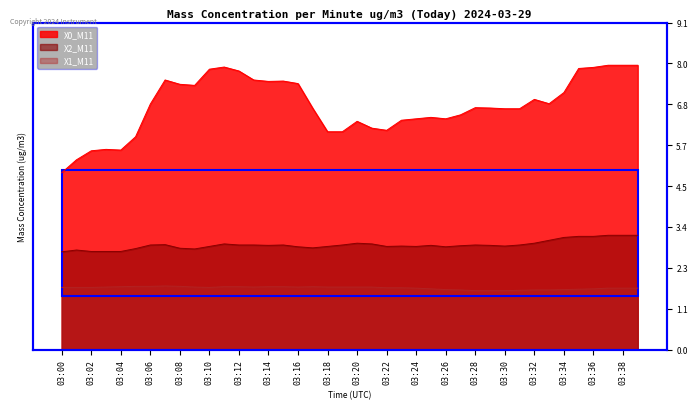

True or false: X1_M11 has more than 2 points higher than both neighbors.

False